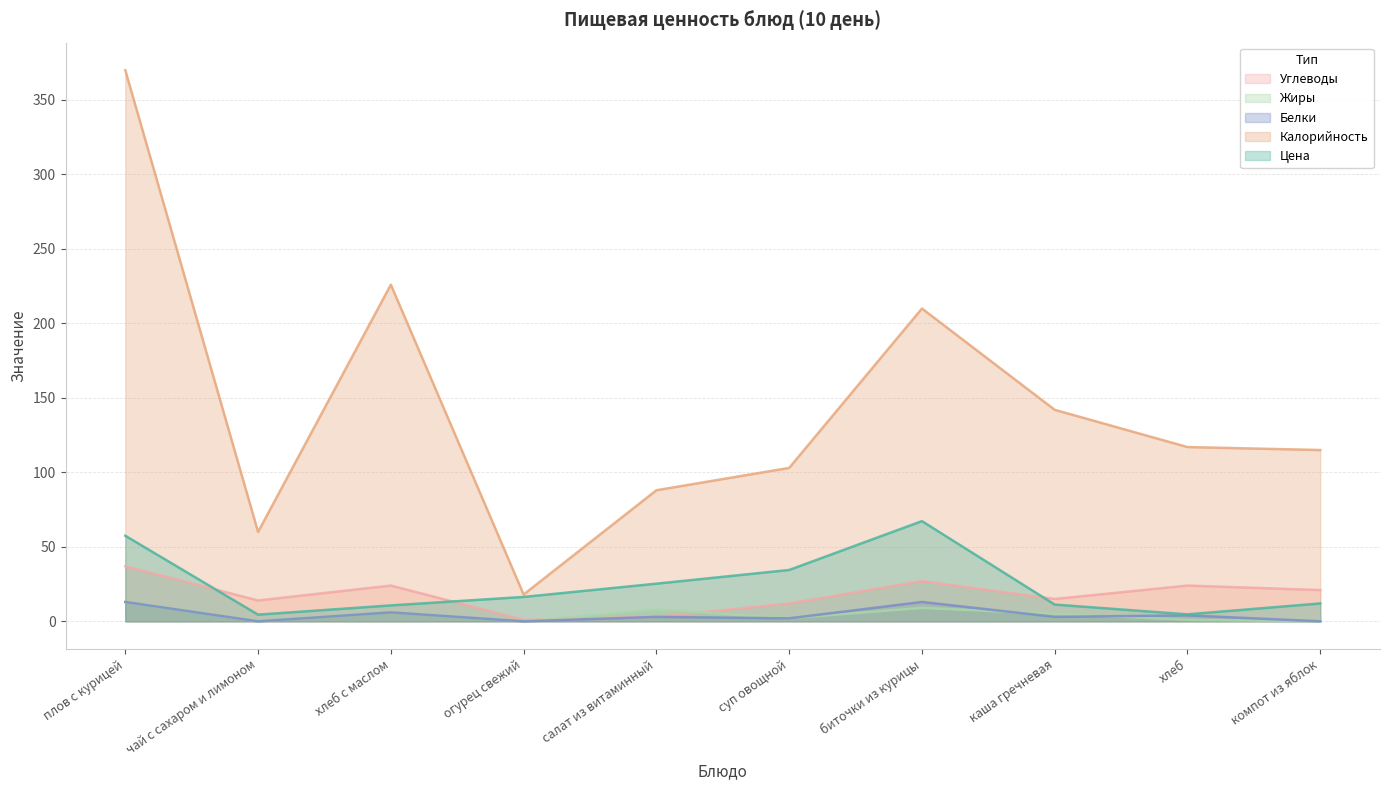

What is the value of the Цена point at the 5th from the left?

25.3